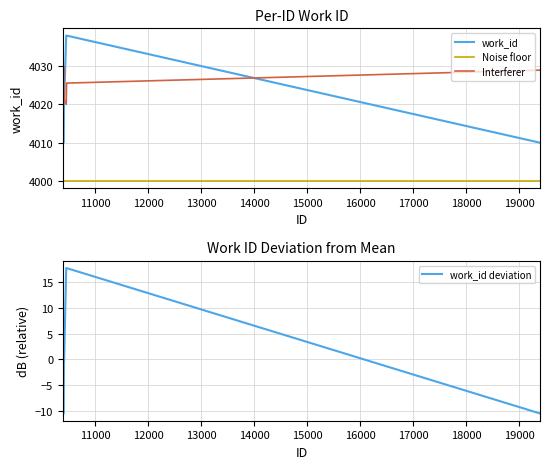

Which series ends up on top after the final intersection of Interferer and work_id?

Interferer